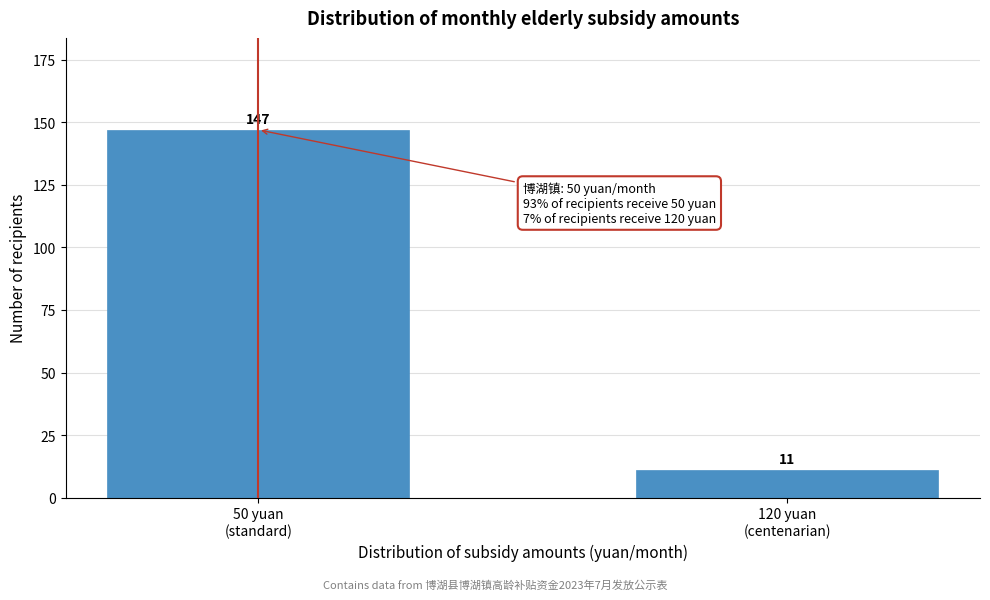

Reading right to left, what are all the values shown in this chart?

11	147